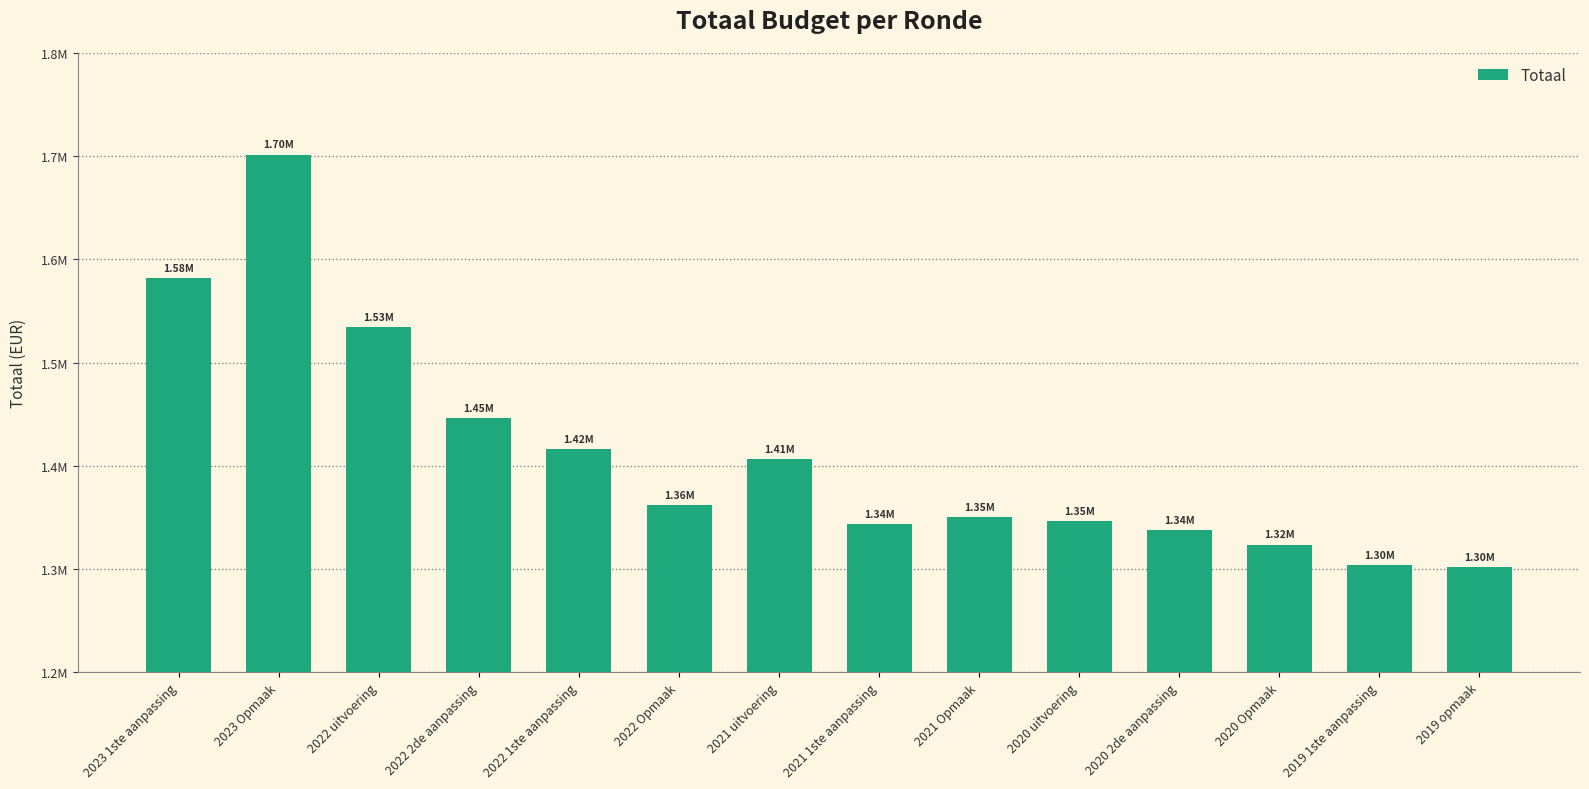

List the labels in order of value, largest first.

2023 Opmaak, 2023 1ste aanpassing, 2022 uitvoering, 2022 2de aanpassing, 2022 1ste aanpassing, 2021 uitvoering, 2022 Opmaak, 2021 Opmaak, 2020 uitvoering, 2021 1ste aanpassing, 2020 2de aanpassing, 2020 Opmaak, 2019 1ste aanpassing, 2019 opmaak